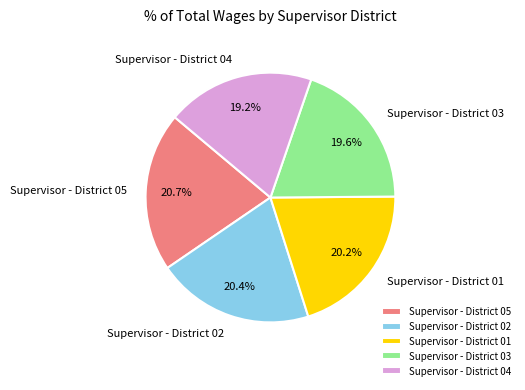

How many slices are in this pie chart?

5